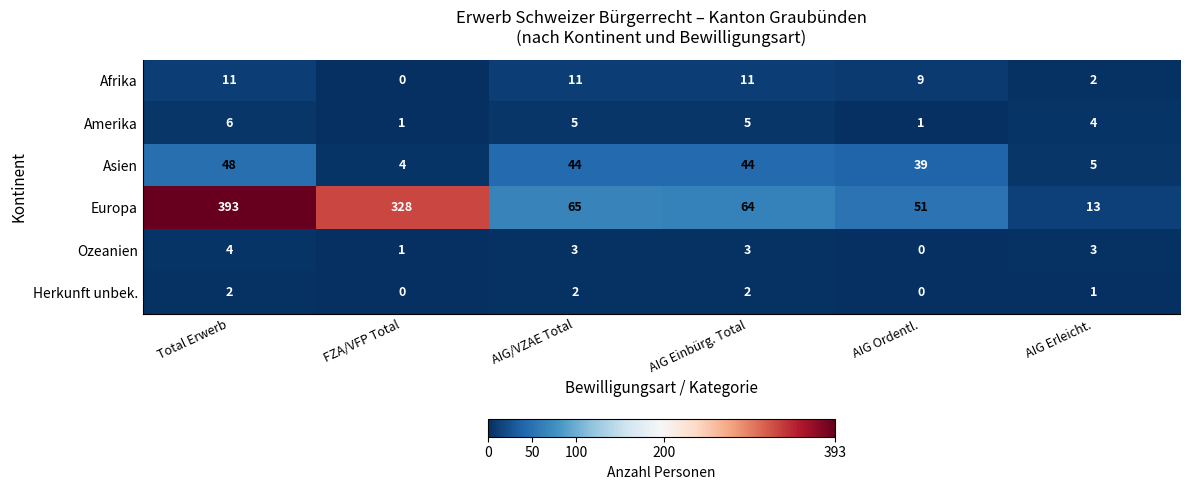

What is the sum of all Herkunft unbek. values?

7